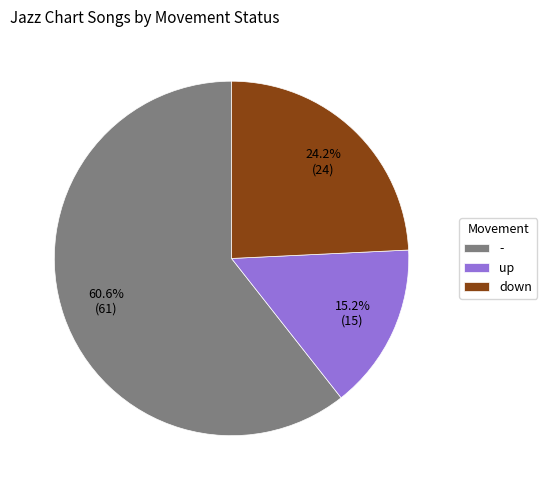

Rank the categories by value from highest to lowest.

-, down, up